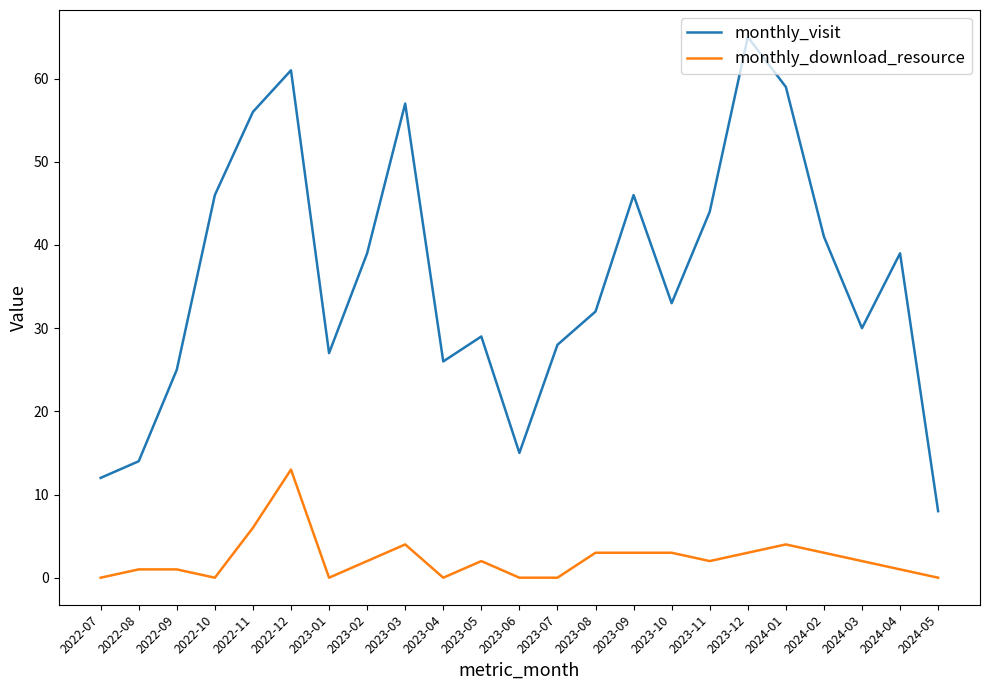

At which label does monthly_download_resource reach its peak?

2022-12